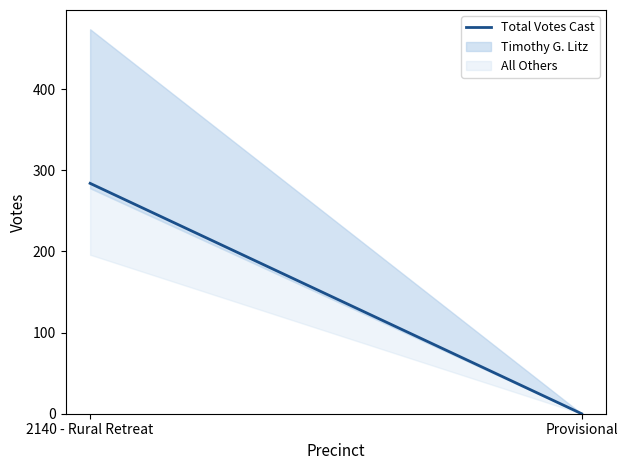

Reading left to right, list all the values displayed in this chart.

2140 - Rural Retreat=284	Provisional=0